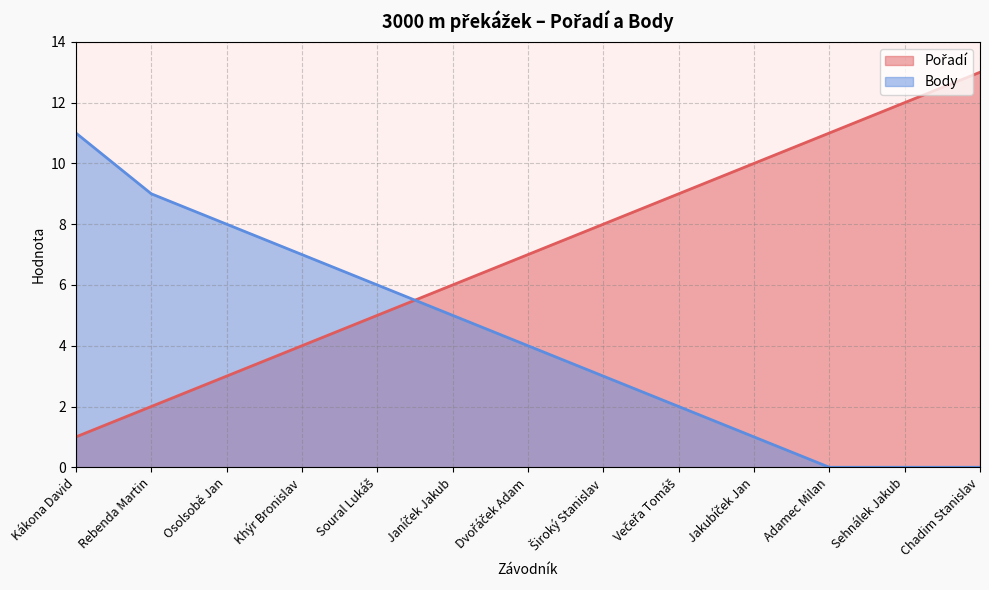

What is the value of the Body point at the 9th from the left?

2